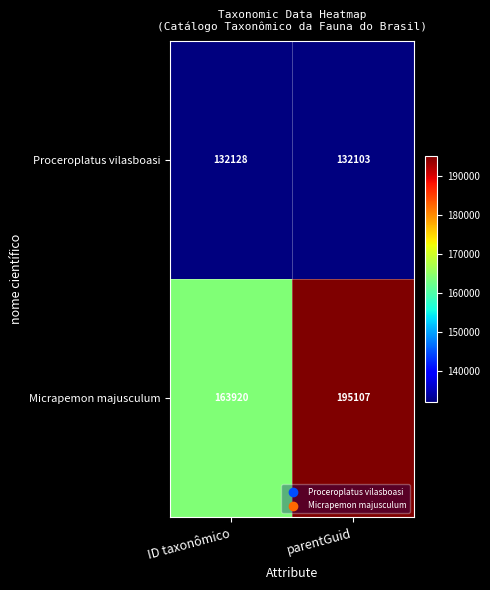

What is the average value of the Proceroplatus vilasboasi series?

132116